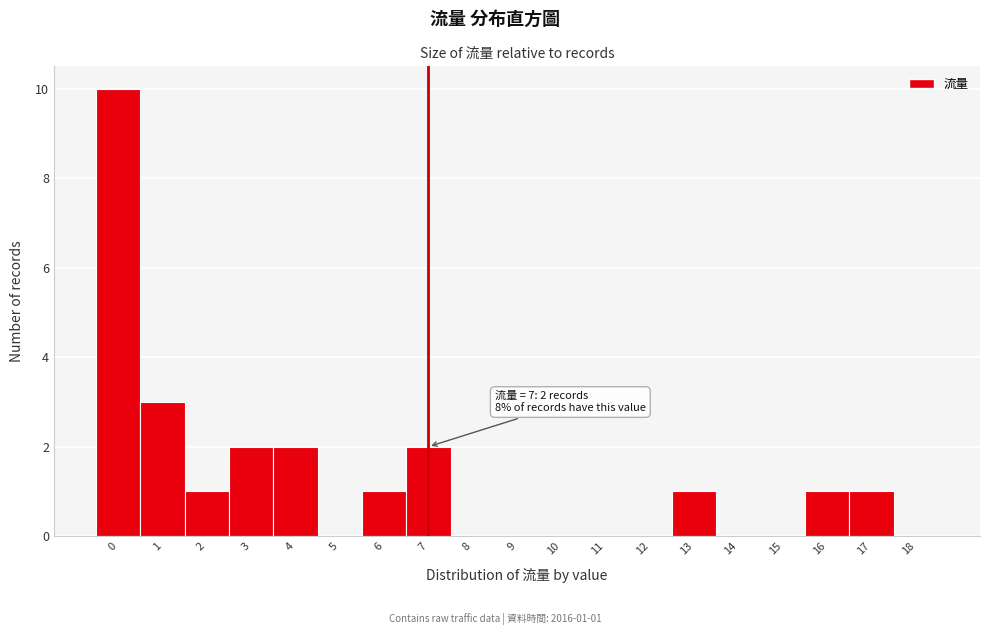

Which range on the x-axis has the tallest bar?

-0.5 to 0.5